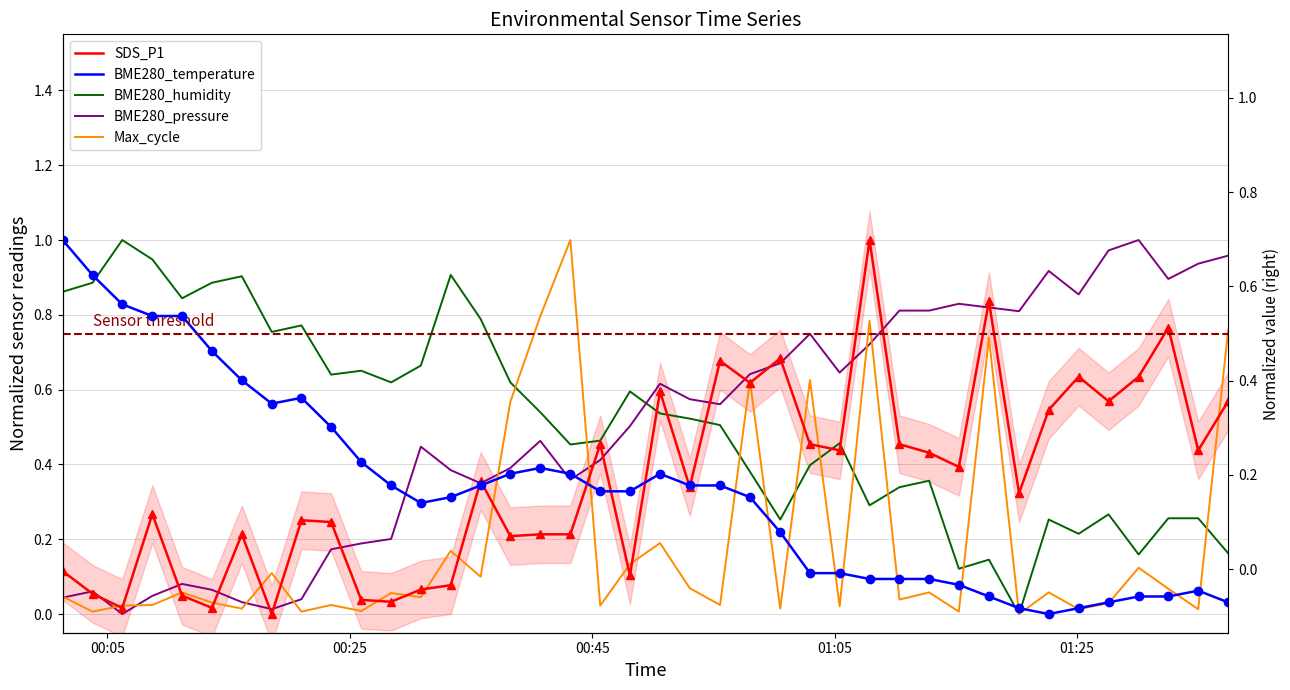

What is the value of the BME280_humidity point at the 19th from the left?

0.5